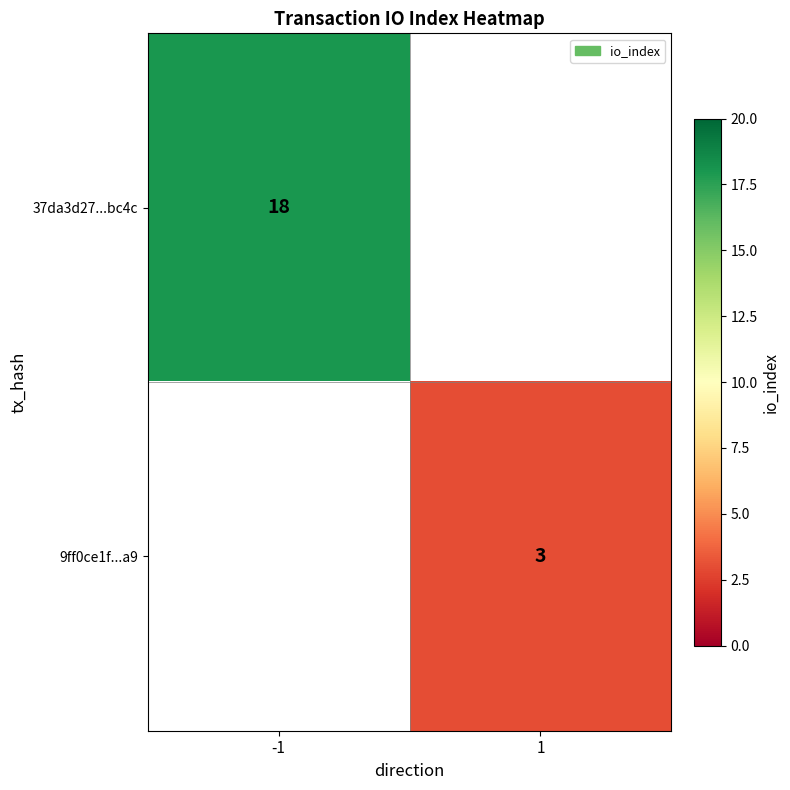

At how many categories does at least one series exceed 9?

1